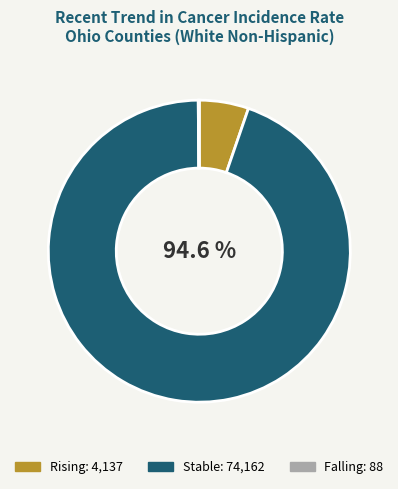

Is there any slice that represents more than half of the pie?

Yes